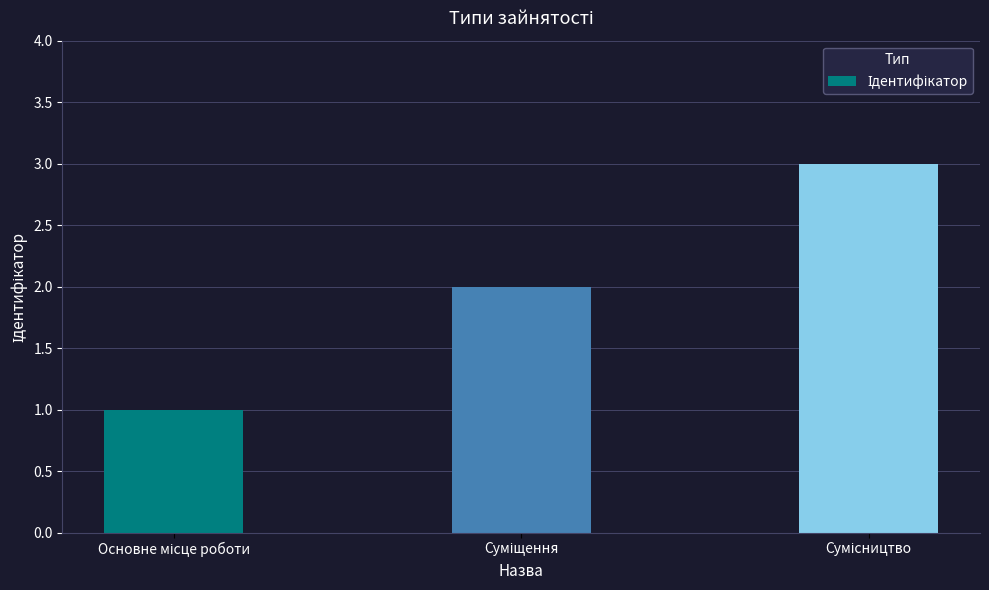

What is the maximum value shown in the chart?

3